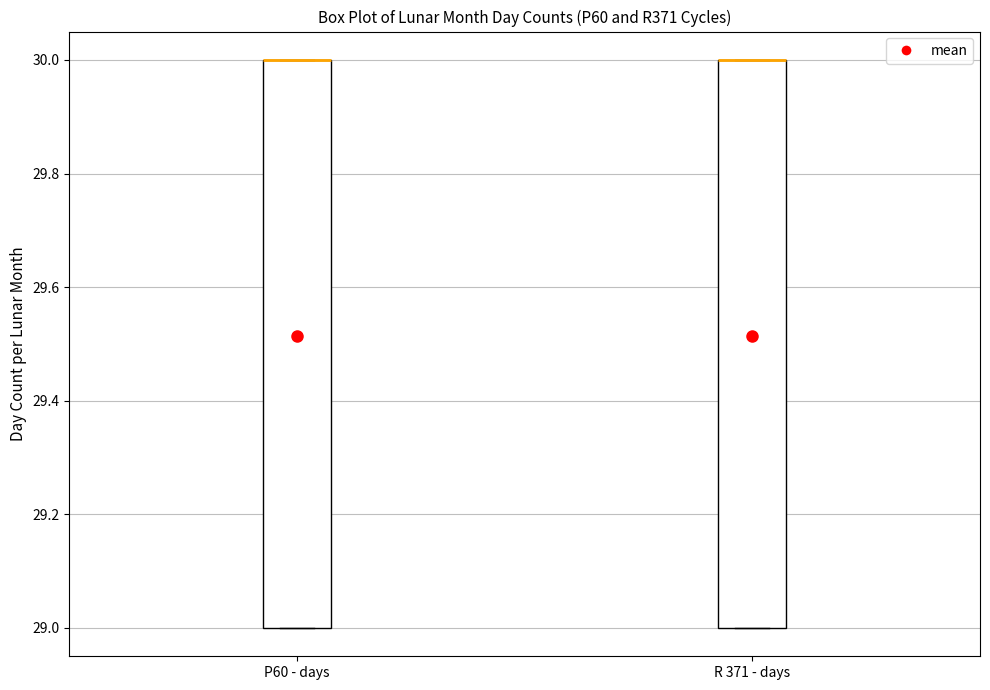

Reading left to right, read every box against the y-axis: the position of its median line, the range the box covers, and the ends of its whiskers. The values are not printed on the chart, so give them approximately, as read against the axis.

P60 - days: median 30 (drawn on the box's upper edge), box 29 to 30, whiskers 29 to 30
R 371 - days: median 30 (drawn on the box's upper edge), box 29 to 30, whiskers 29 to 30